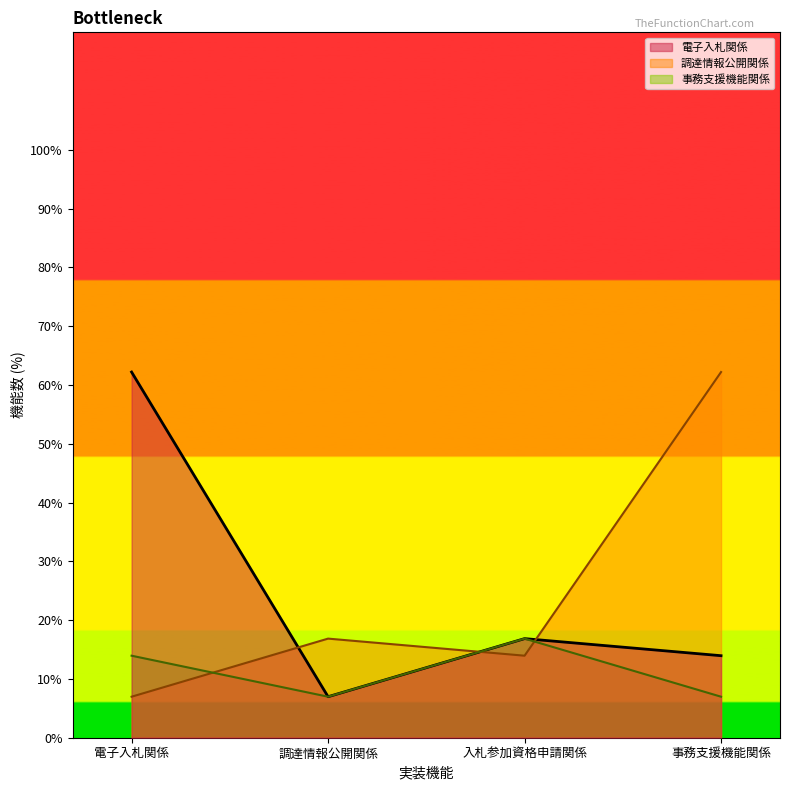

What is the label of the 1st point from the right?

事務支援機能関係